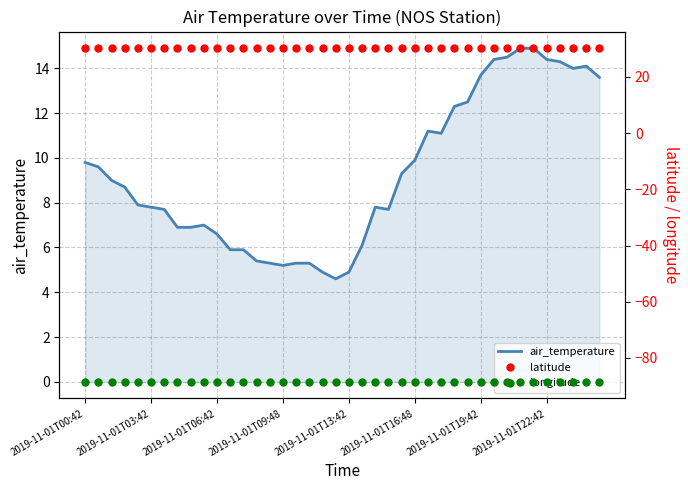

True or false: longitude and air_temperature intersect in this chart.

False